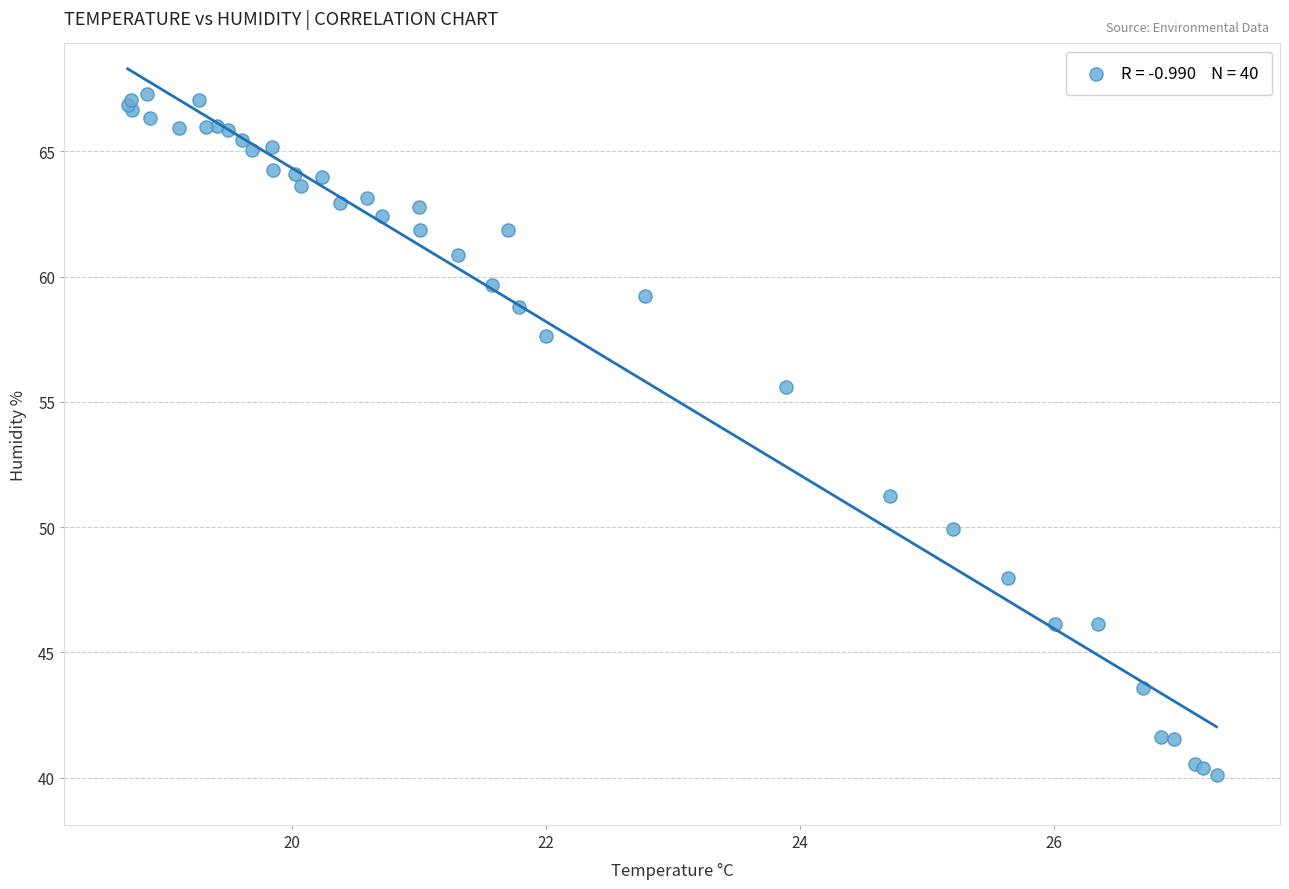

What Y value in the scatter plot is closest to 53?

51.3